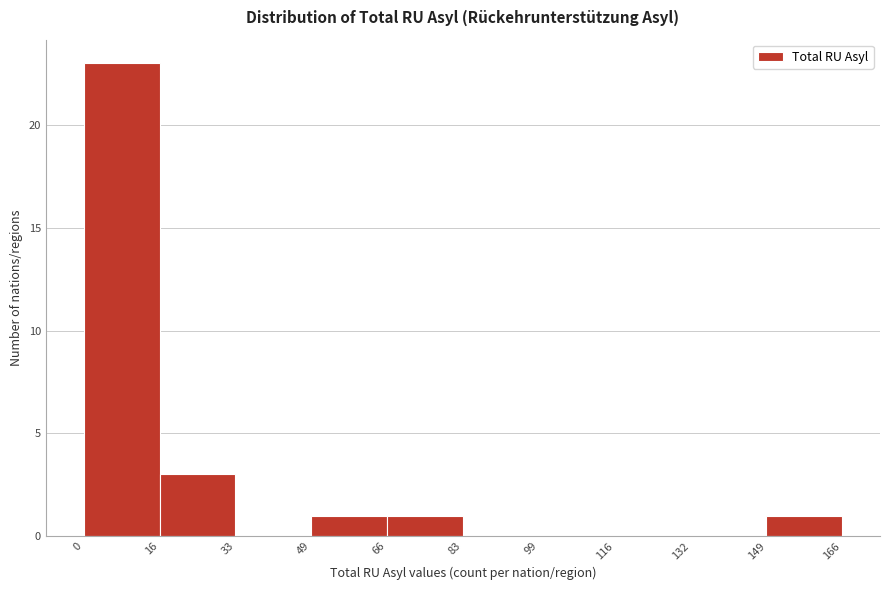

What is the height of the bar covering 49 to 66 on the x-axis? The values are not printed on the chart, so give them approximately, as read against the axis.

1